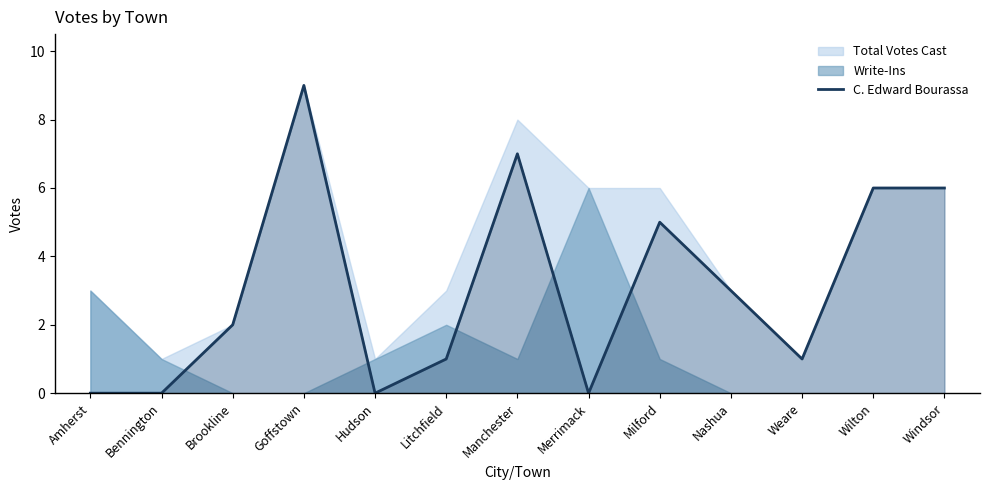

What is the value of the 3rd point from the left?

2